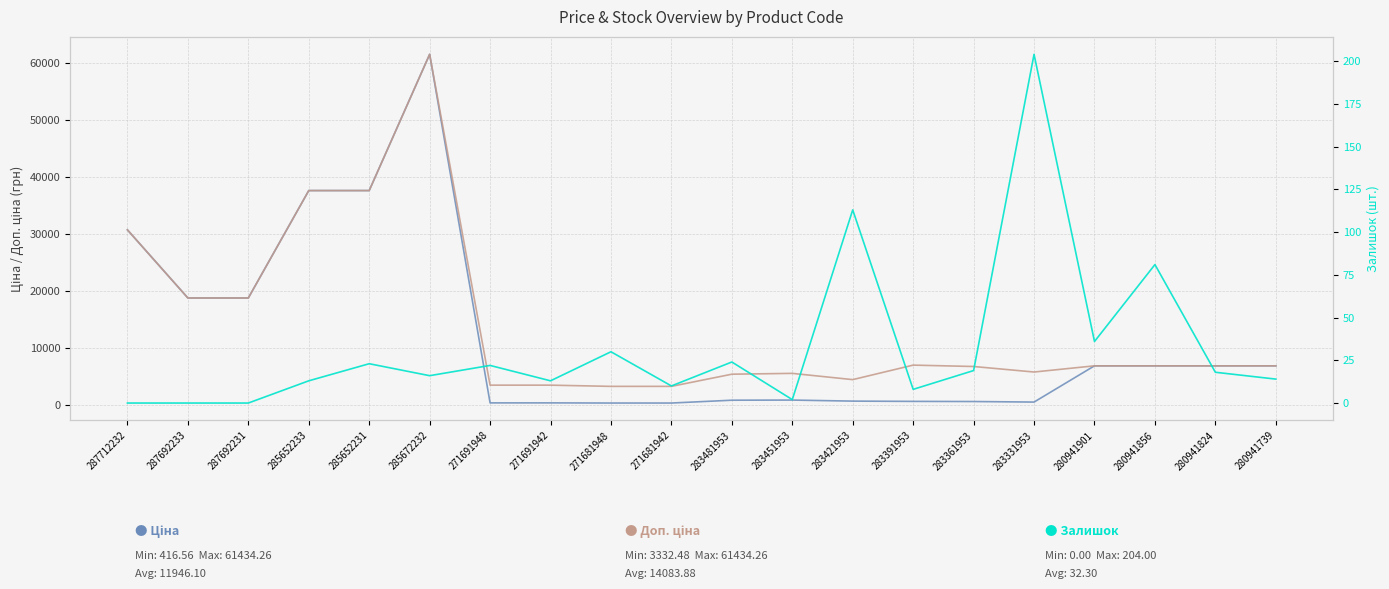

What is the label of the 13th point from the left?

283421953